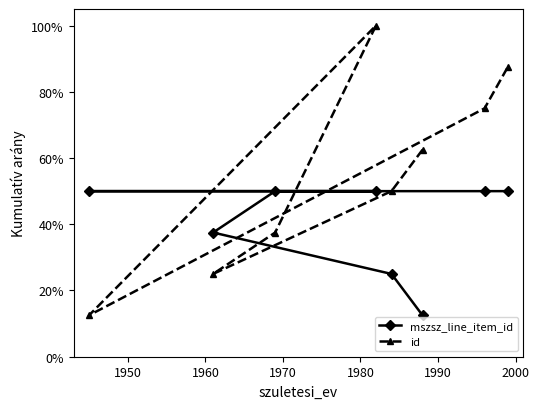

Which series has the largest range (max minus min)?

id